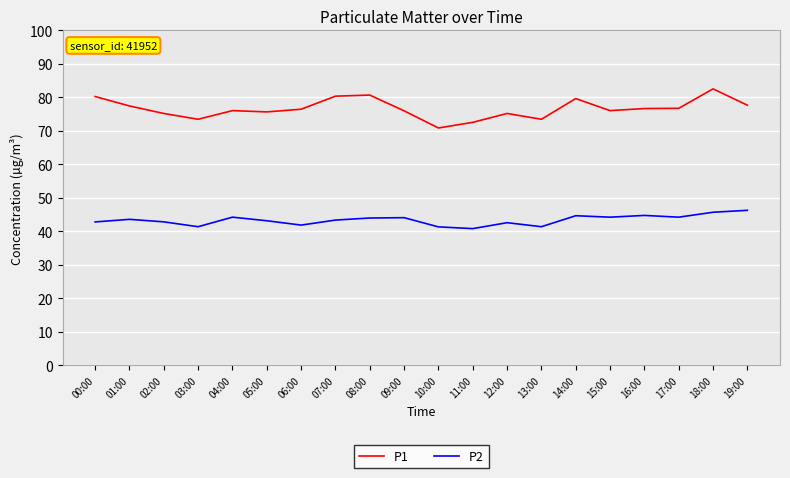

Read the P2 value at 16:00.

44.7